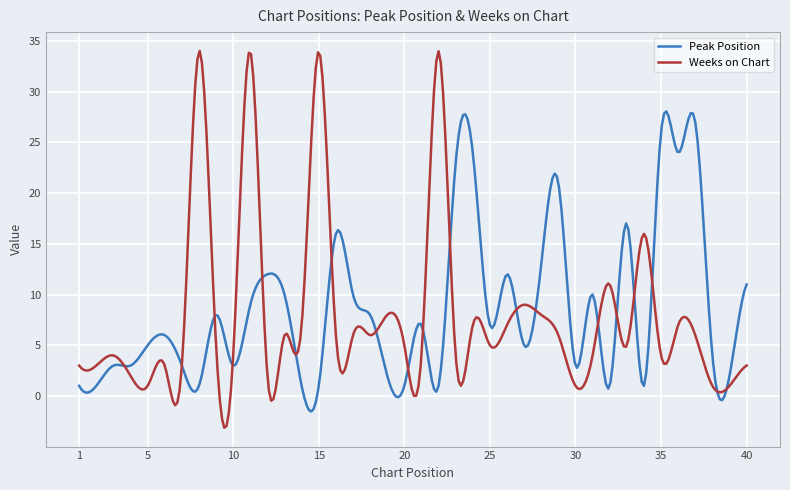

Which series has the widest spread of values?

Weeks on Chart